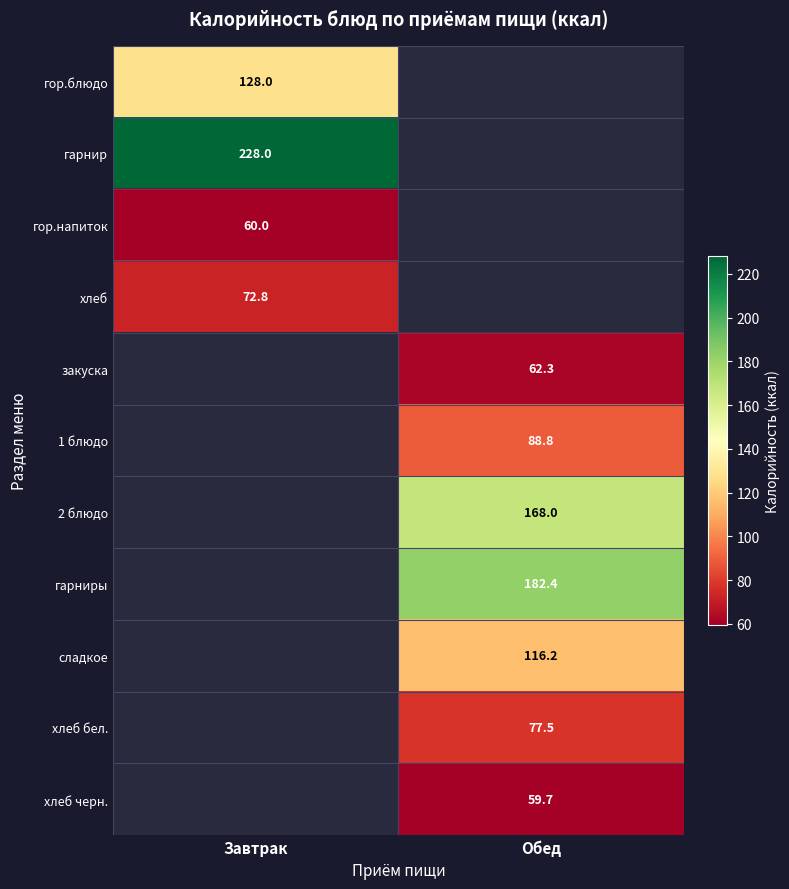

The value of 1 блюдо at Обед is 140.1. True or false?

False